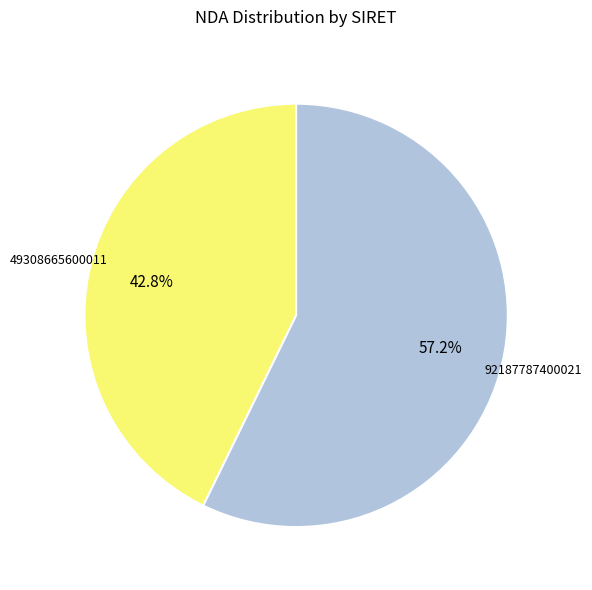

Count the number of slices in the pie.

2